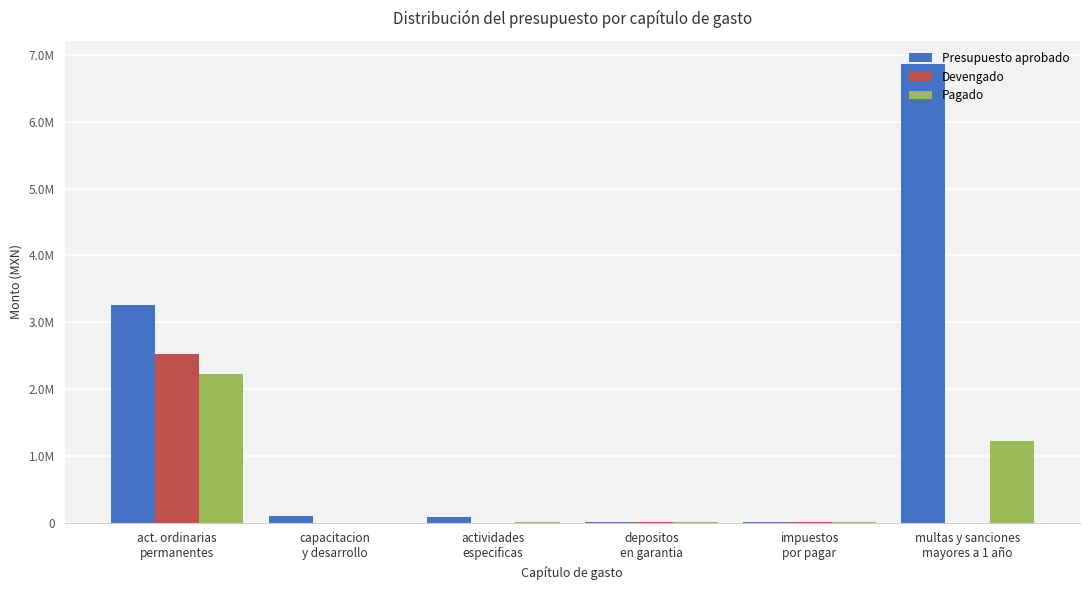

Is the value of Devengado at actividades
especificas greater than the value of Pagado at actividades
especificas?

No